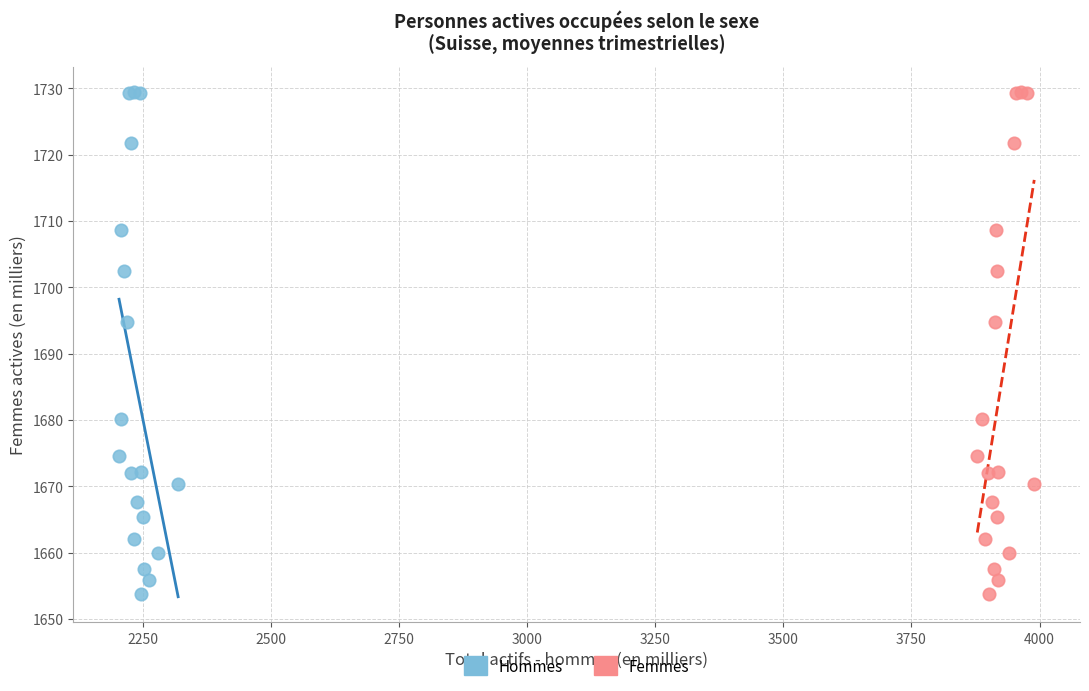

What are all the series names shown in the legend?

Hommes, Femmes